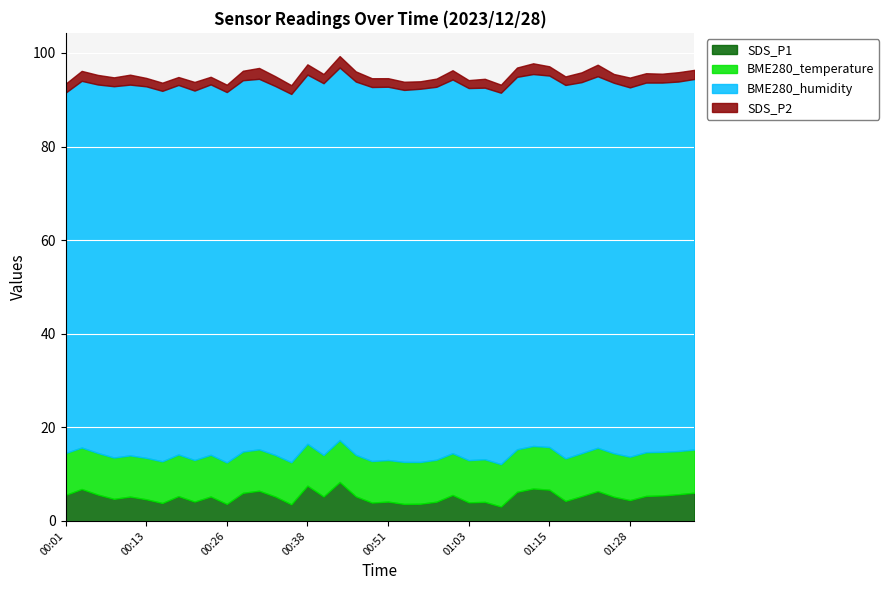

At how many categories does at least one series exceed 21?

40